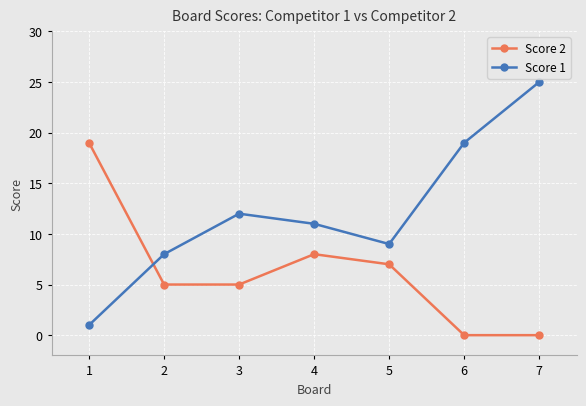

Reading left to right, transcribe all the data shown in this chart.

Score 2: 19	5	5	8	7	0	0
Score 1: 1	8	12	11	9	19	25